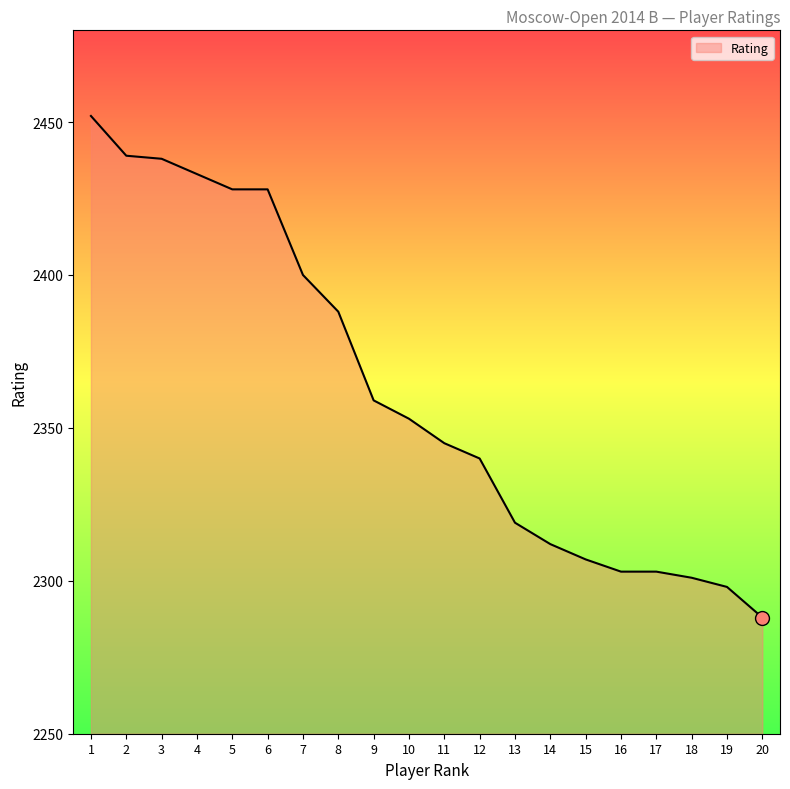

Is it true that the value at 12 is 3708?

False